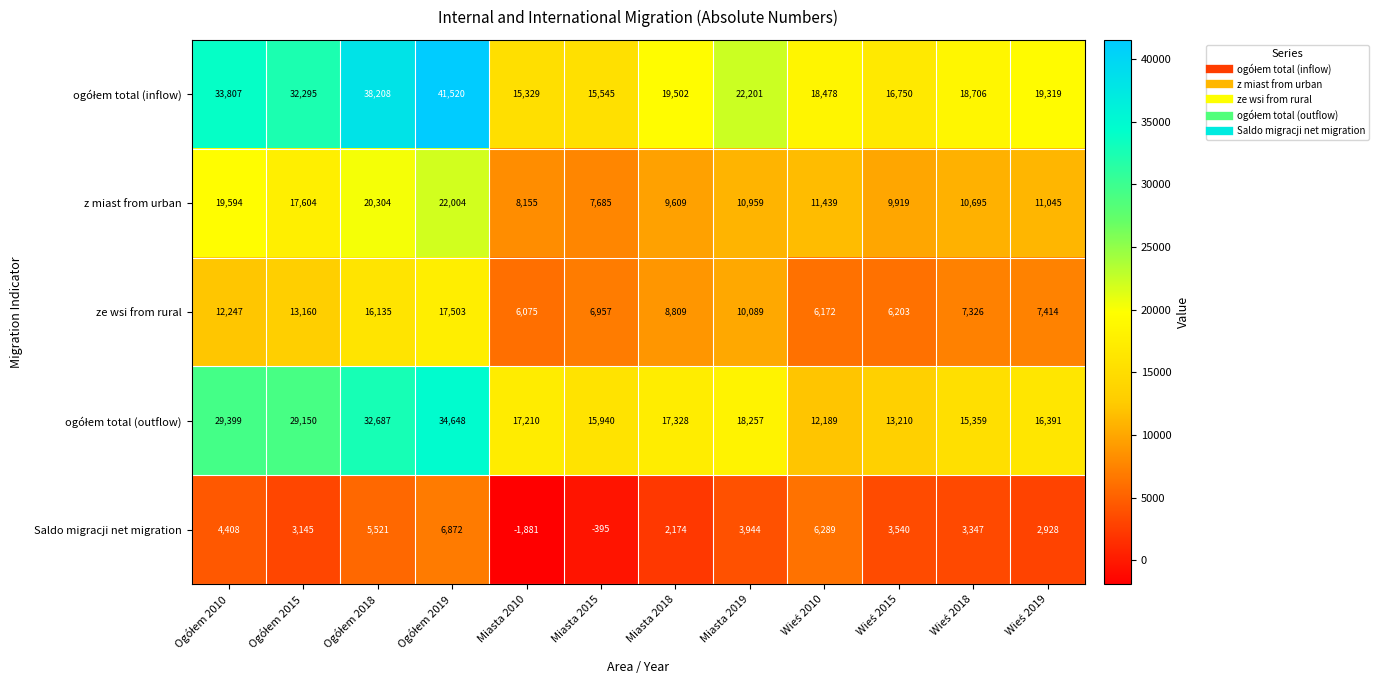

Count the number of categories in the chart.

12